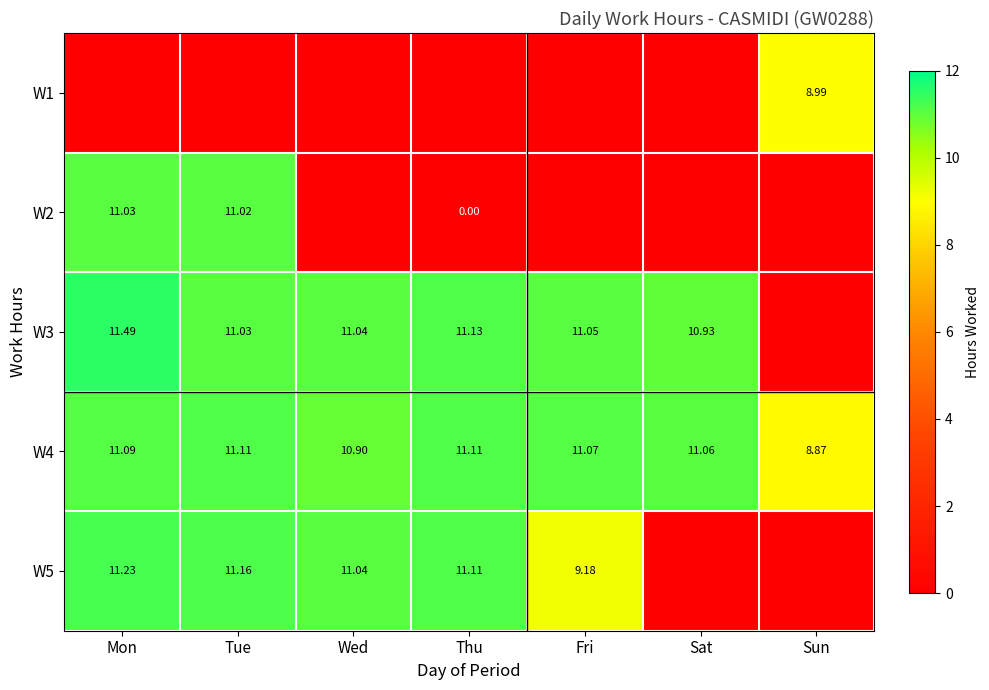

True or false: W1 has a value of 4.4 at Mon.

False